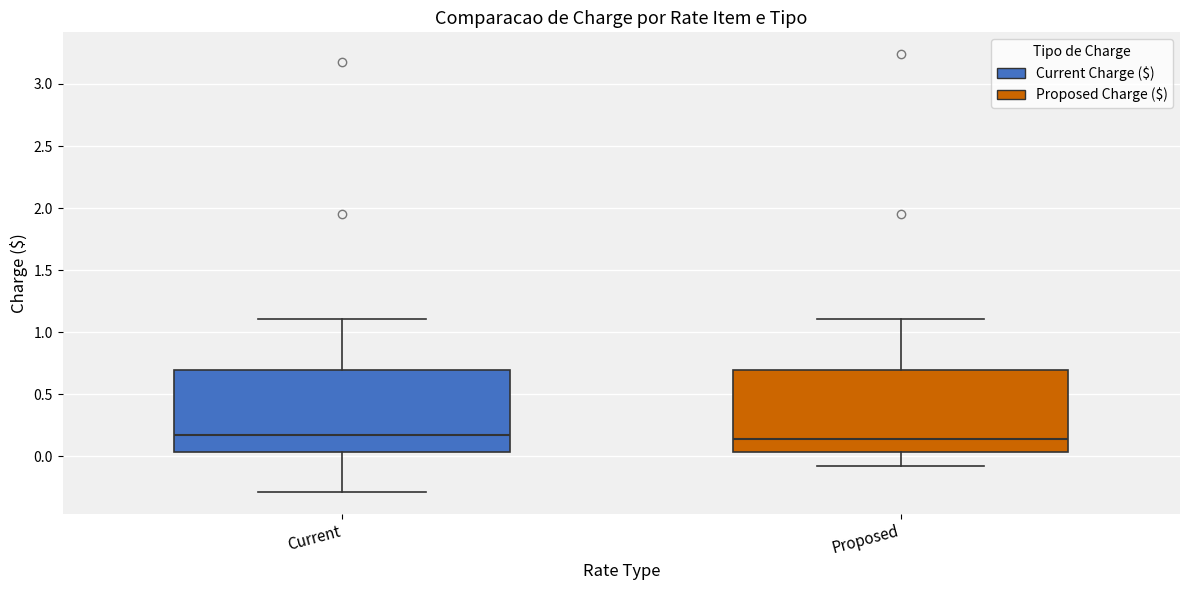

Where is the upper edge of the box for Current on the y-axis? The values are not printed on the chart, so give them approximately, as read against the axis.

0.70